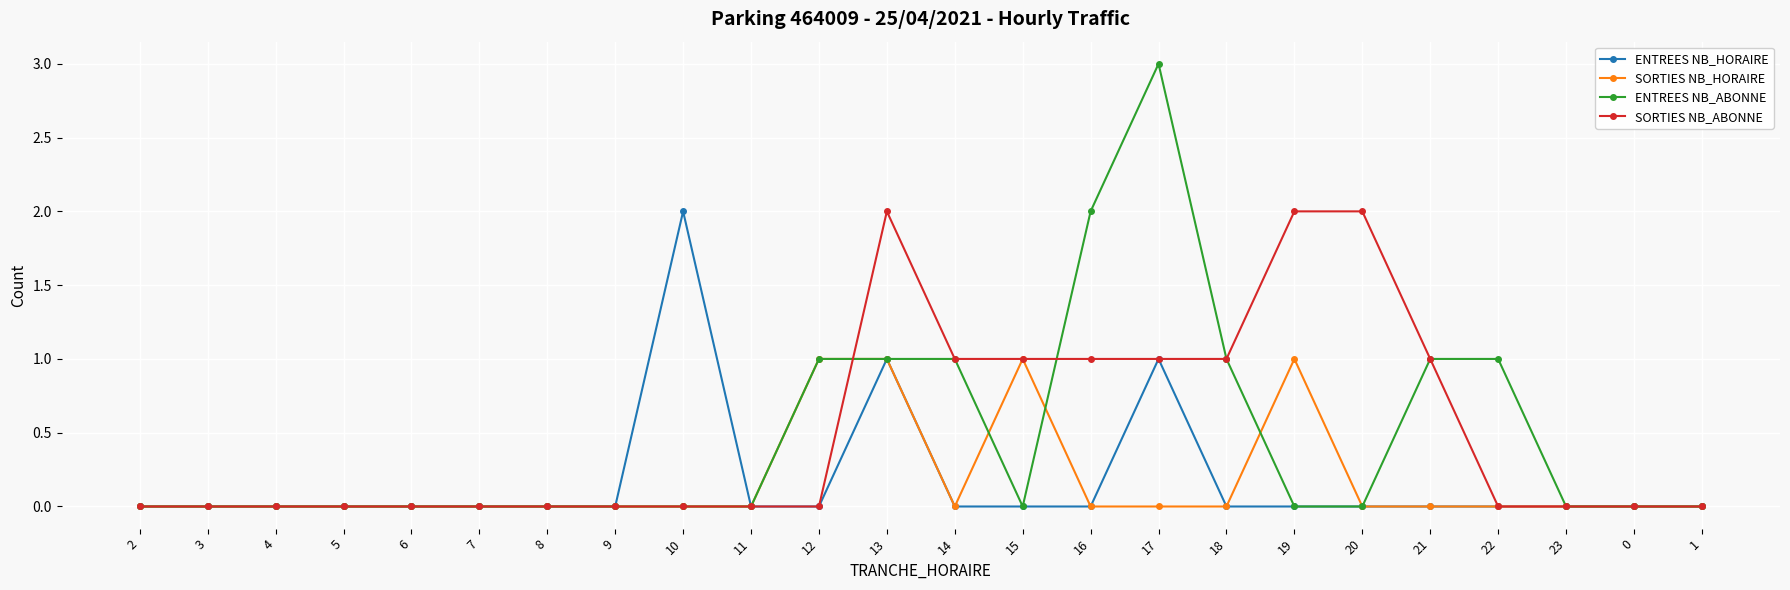

Which series has the largest total across all categories?

SORTIES NB_ABONNE